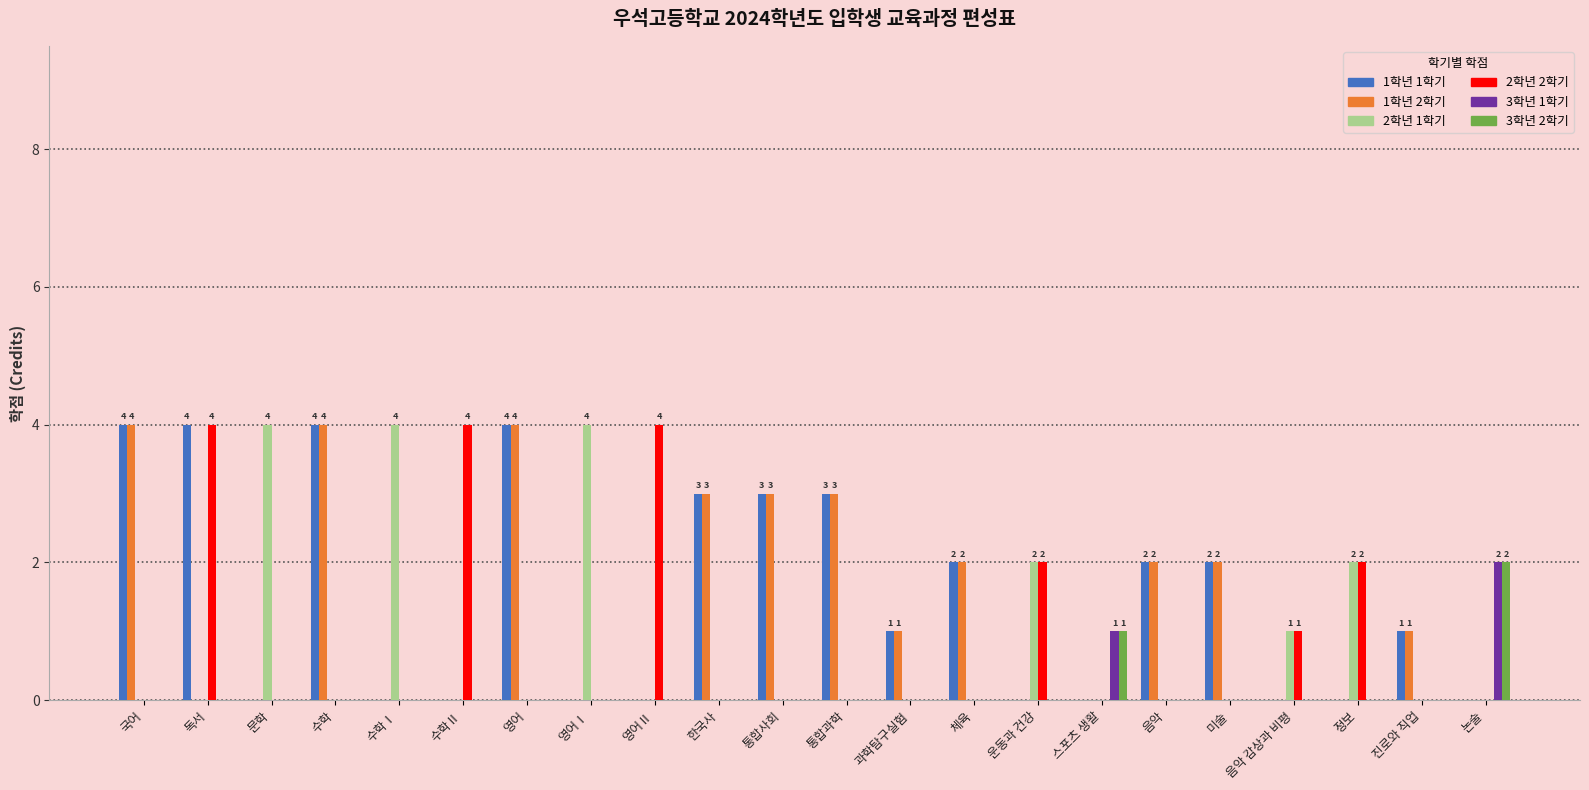

The 3학년 2학기 series shows 1 at 미술. True or false?

False